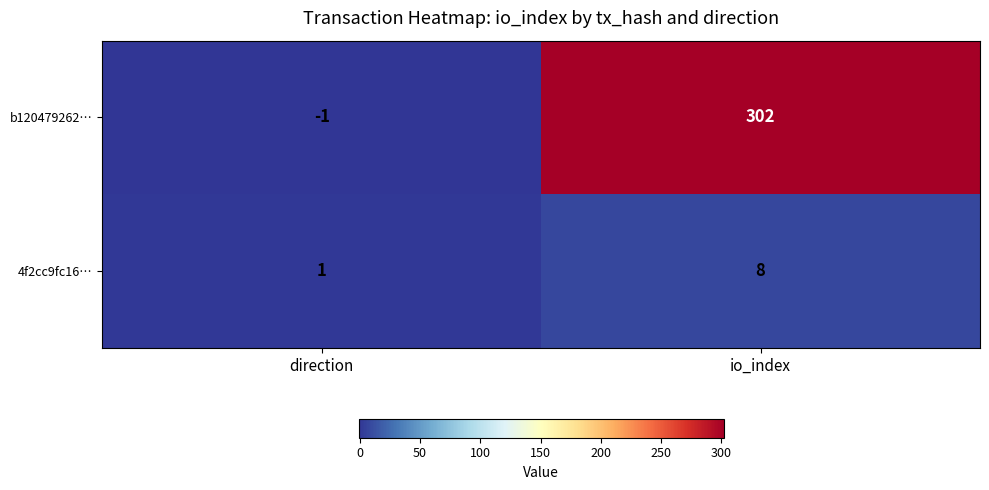

Which series has the largest range (max minus min)?

b120479262…